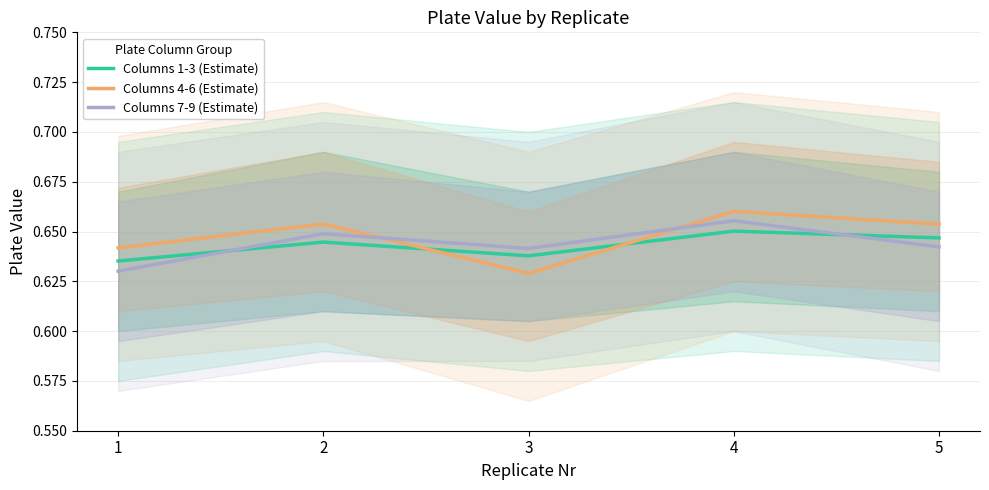

What are all the series names shown in the legend?

Columns 1-3 (Estimate), Columns 4-6 (Estimate), Columns 7-9 (Estimate)